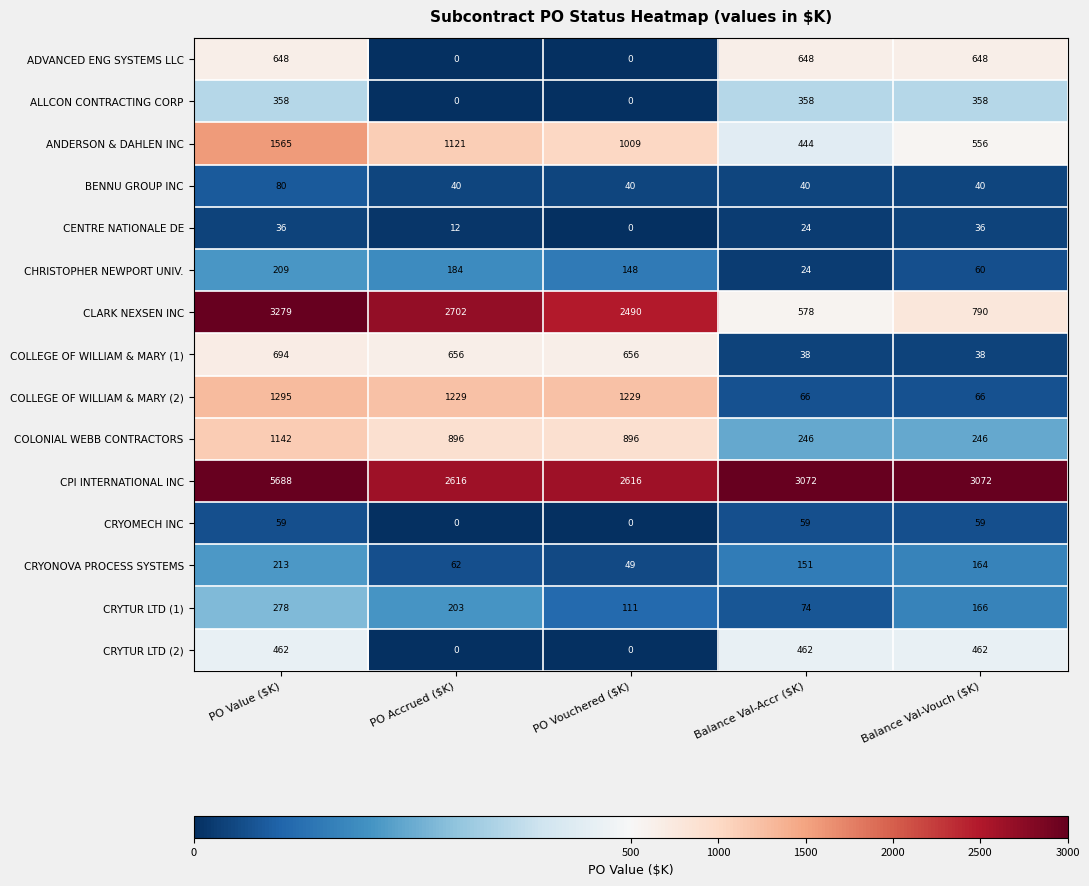

List the series in order of their peak value, highest first.

CPI INTERNATIONAL INC, CLARK NEXSEN INC, ANDERSON & DAHLEN INC, COLLEGE OF WILLIAM & MARY (2), COLONIAL WEBB CONTRACTORS, COLLEGE OF WILLIAM & MARY (1), ADVANCED ENG SYSTEMS LLC, CRYTUR LTD (2), ALLCON CONTRACTING CORP, CRYTUR LTD (1), CRYONOVA PROCESS SYSTEMS, CHRISTOPHER NEWPORT UNIV., BENNU GROUP INC, CRYOMECH INC, CENTRE NATIONALE DE